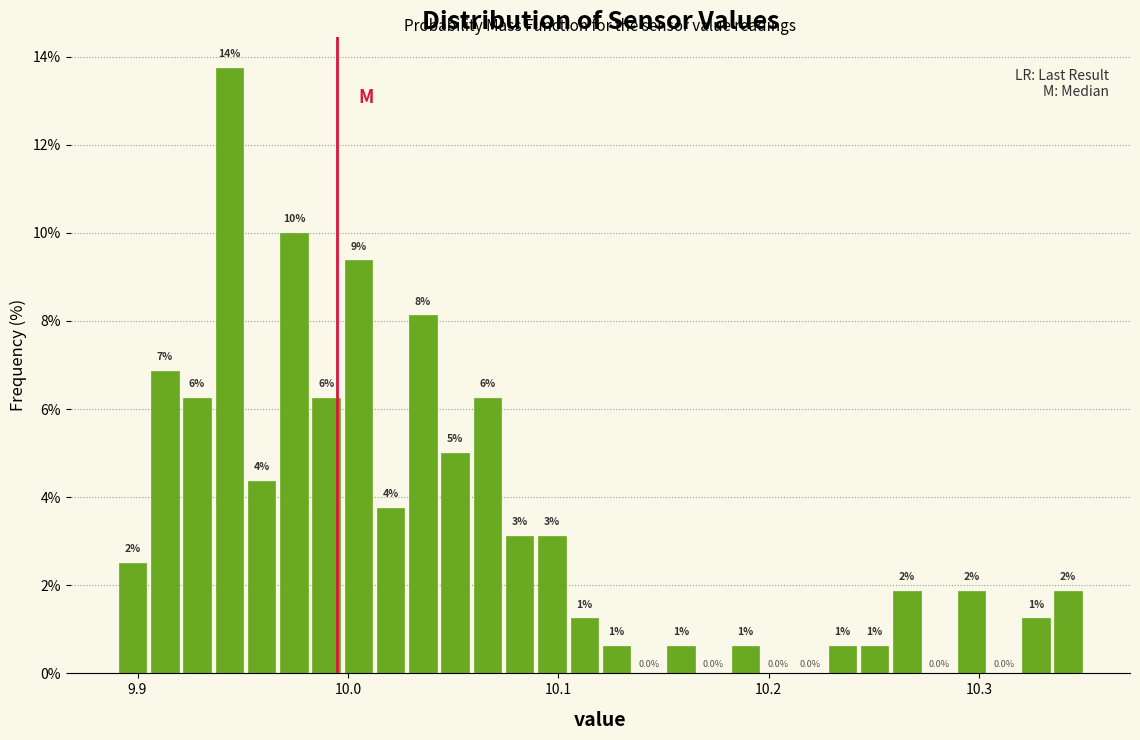

Around what value on the x-axis is the tallest bar? Give the approximate position of its centre, as read against the axis.

9.94